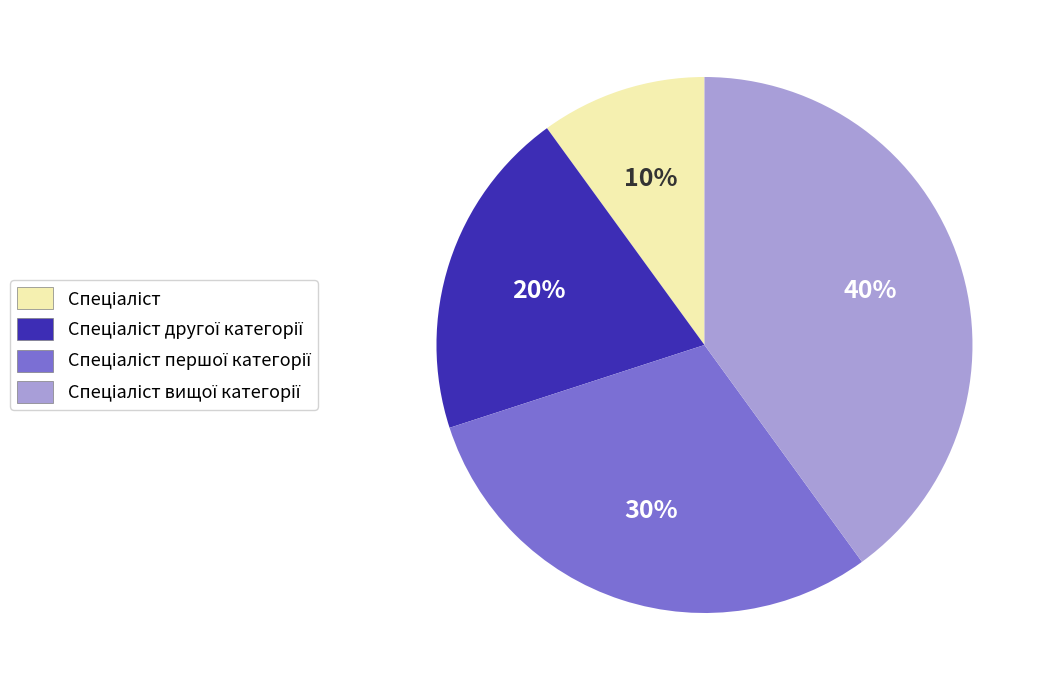

Is there a majority slice in this chart?

No